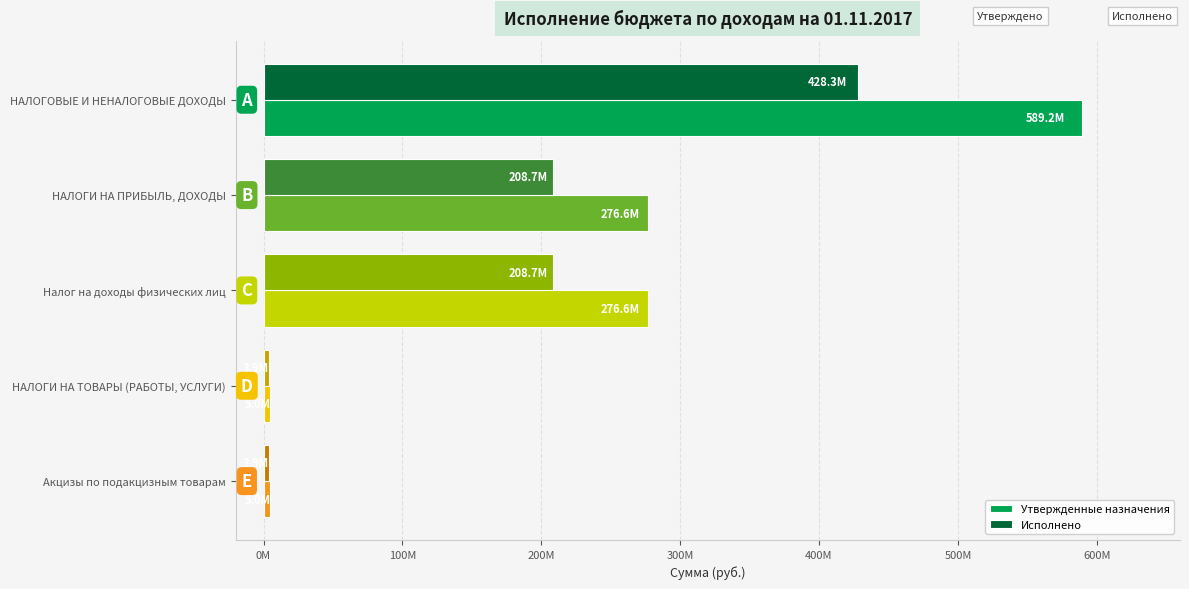

What are all the series names shown in the legend?

Утвержденные назначения, Исполнено